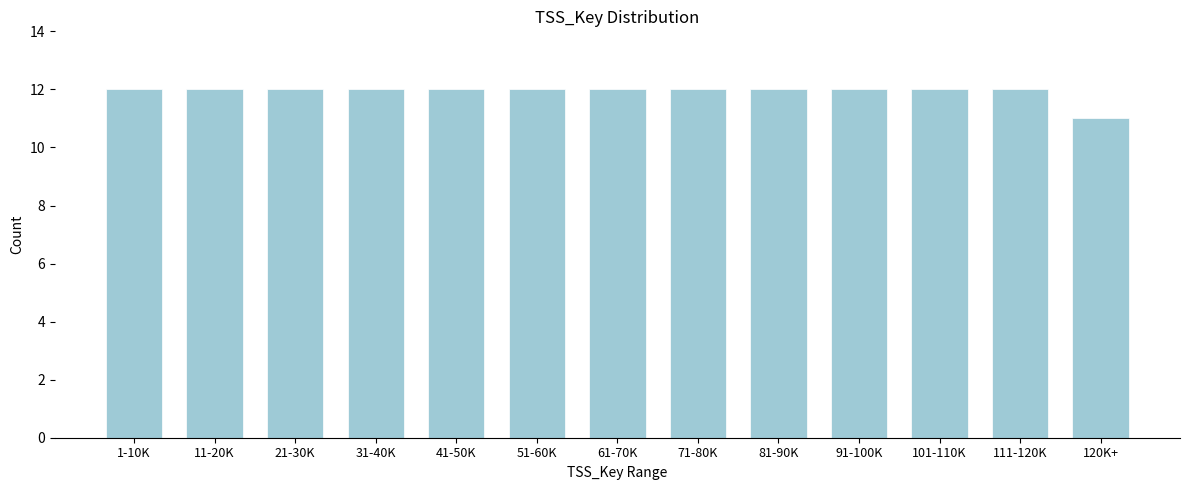

Reading left to right, transcribe all the data shown in this chart.

12	12	12	12	12	12	12	12	12	12	12	12	11